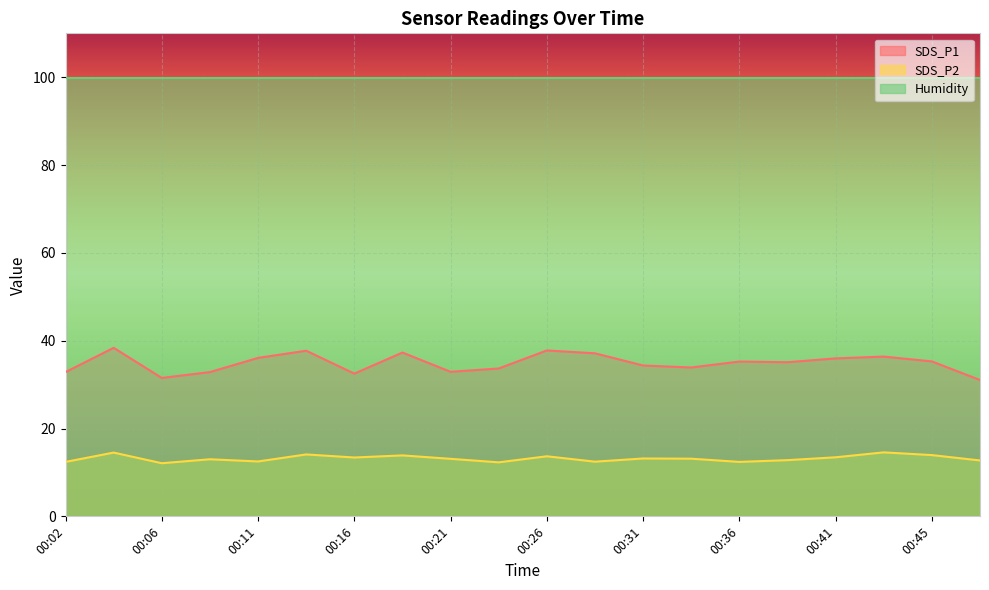

List the labels in order of SDS_P2 value, smallest first.

00:06, 00:23, 00:02, 00:36, 00:28, 00:11, 00:48, 00:38, 00:09, 00:21, 00:33, 00:31, 00:16, 00:41, 00:26, 00:19, 00:45, 00:14, 00:04, 00:43